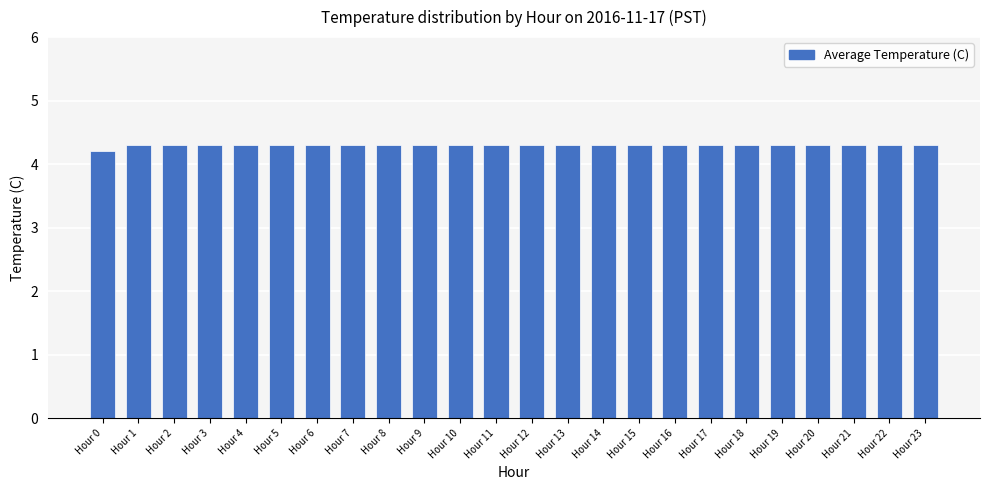

What is the average value?

4.3